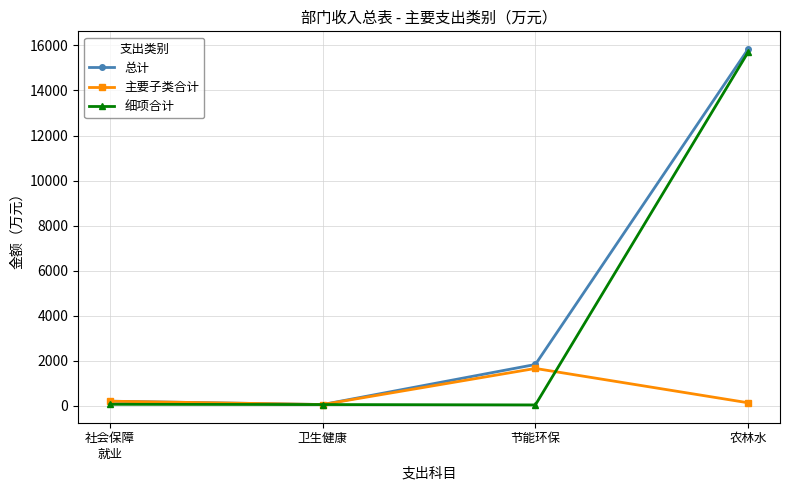

The 总计 series shows 15834.7 at 农林水. True or false?

True